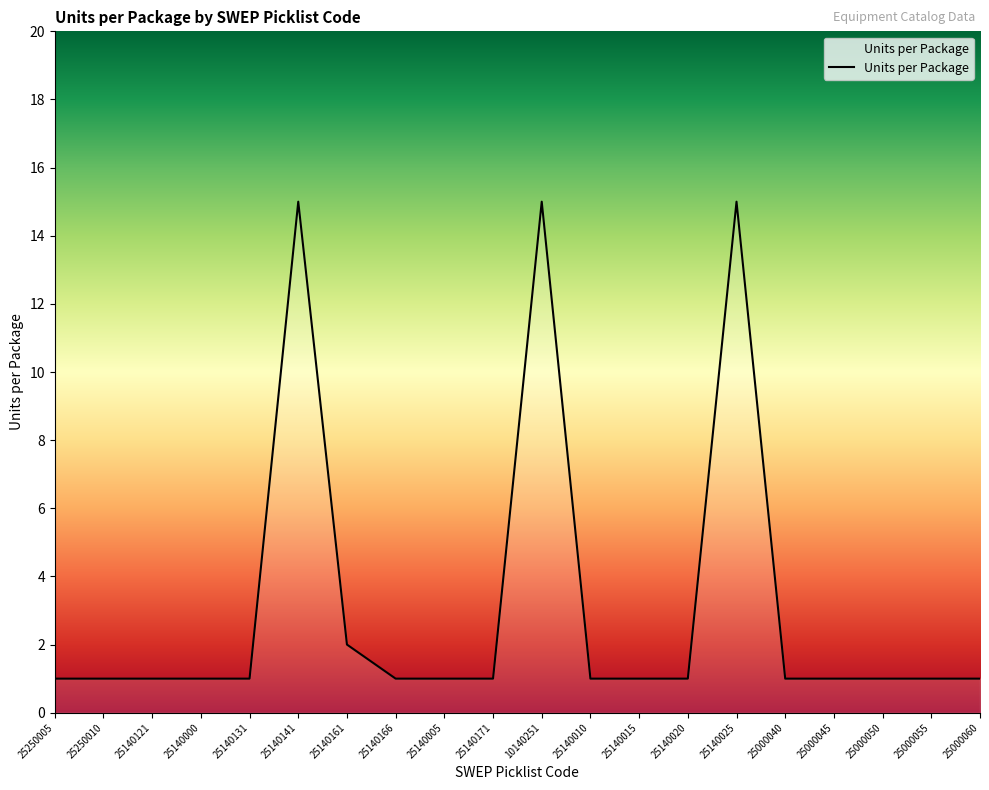

What is the smallest value displayed?

1